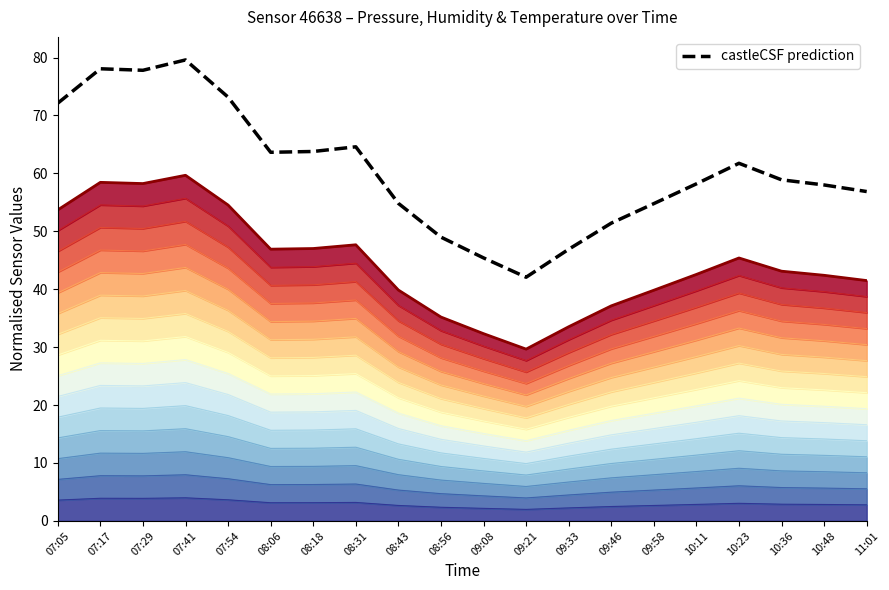

Where is castleCSF prediction nearest to the value 60?

10:36